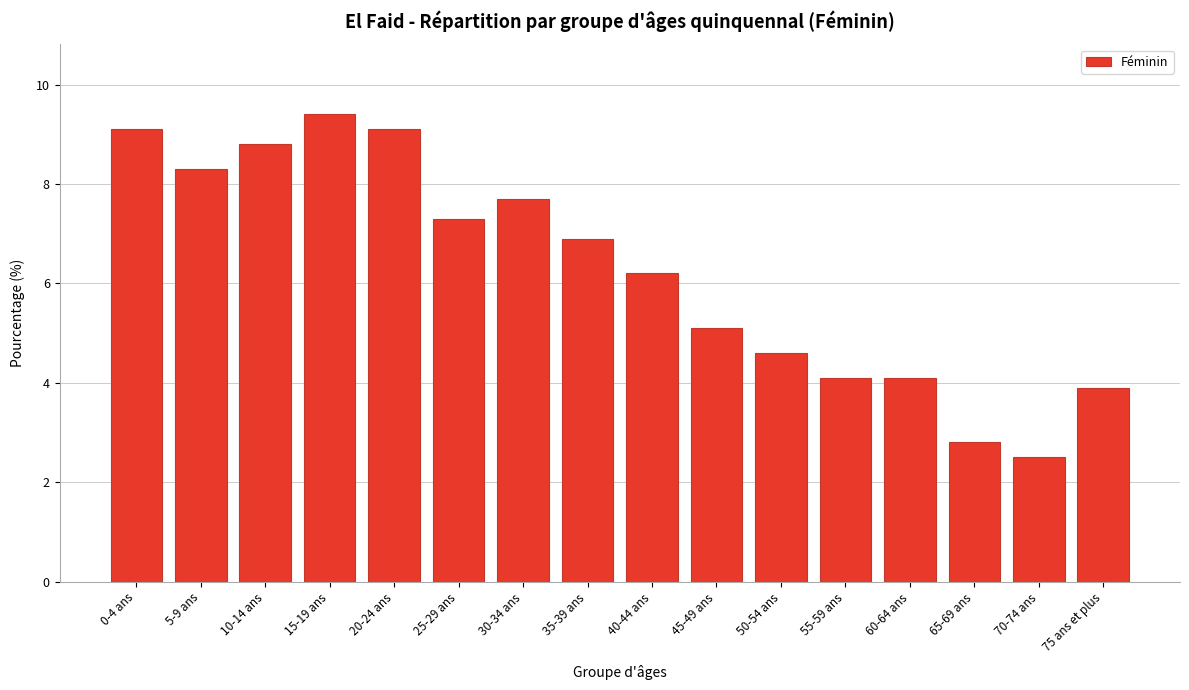

Reading left to right, what are all the values shown in this chart?

0-4 ans=9.1	5-9 ans=8.3	10-14 ans=8.8	15-19 ans=9.4	20-24 ans=9.1	25-29 ans=7.3	30-34 ans=7.7	35-39 ans=6.9	40-44 ans=6.2	45-49 ans=5.1	50-54 ans=4.6	55-59 ans=4.1	60-64 ans=4.1	65-69 ans=2.8	70-74 ans=2.5	75 ans et plus=3.9